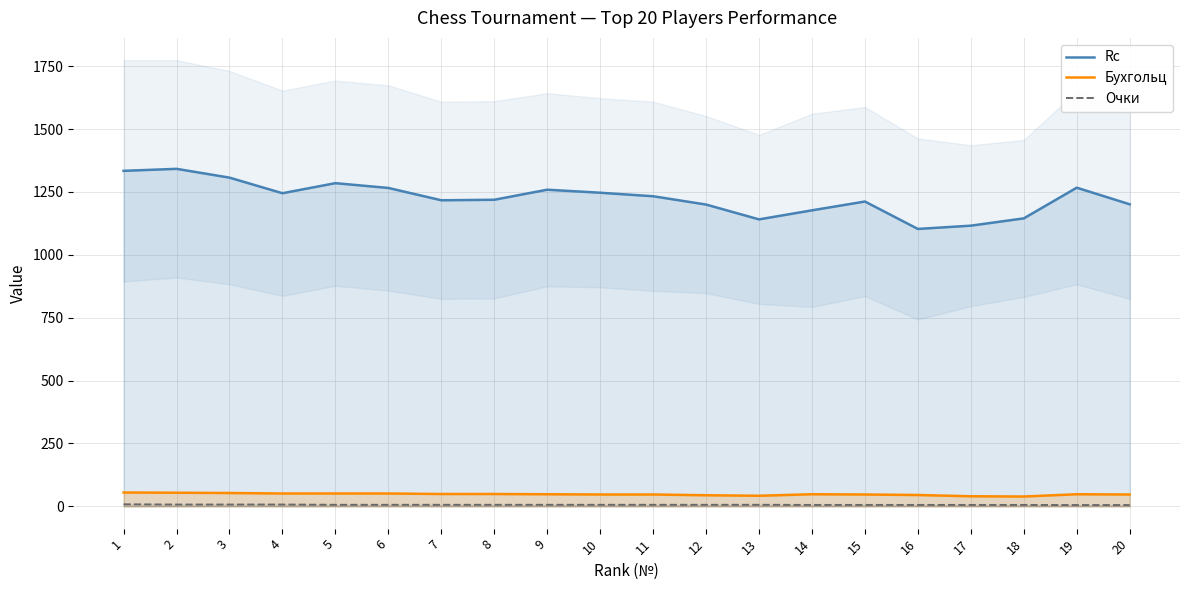

Which series has the largest total across all categories?

Rc